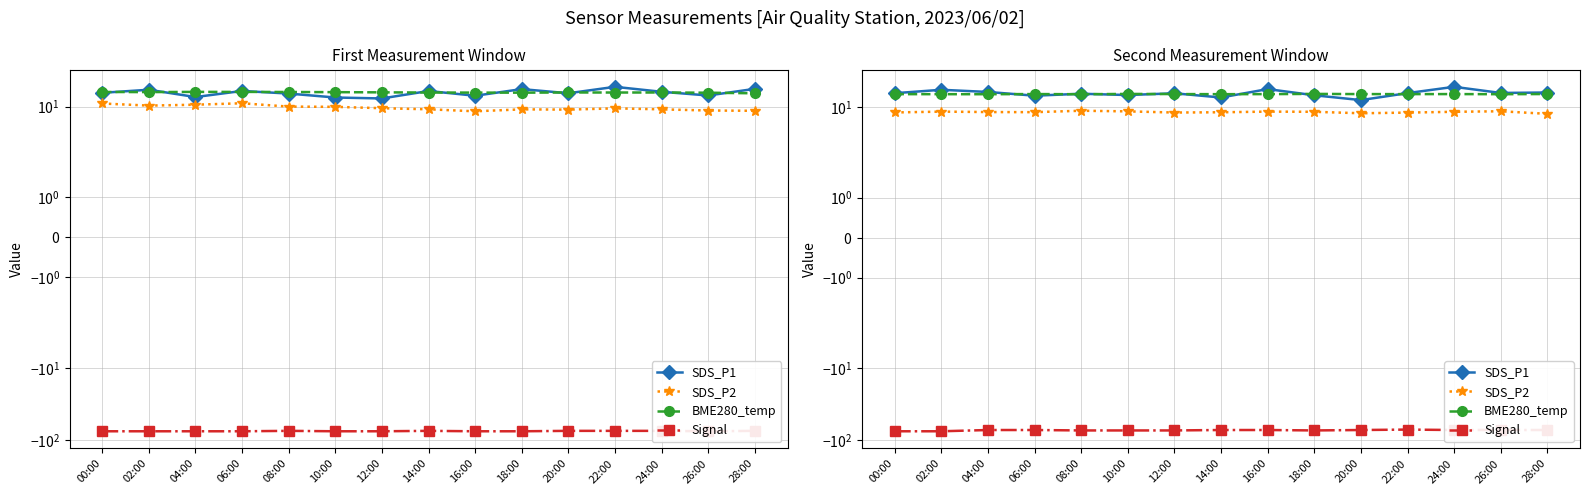

At which label is SDS_P2 closest to 8?

28:00